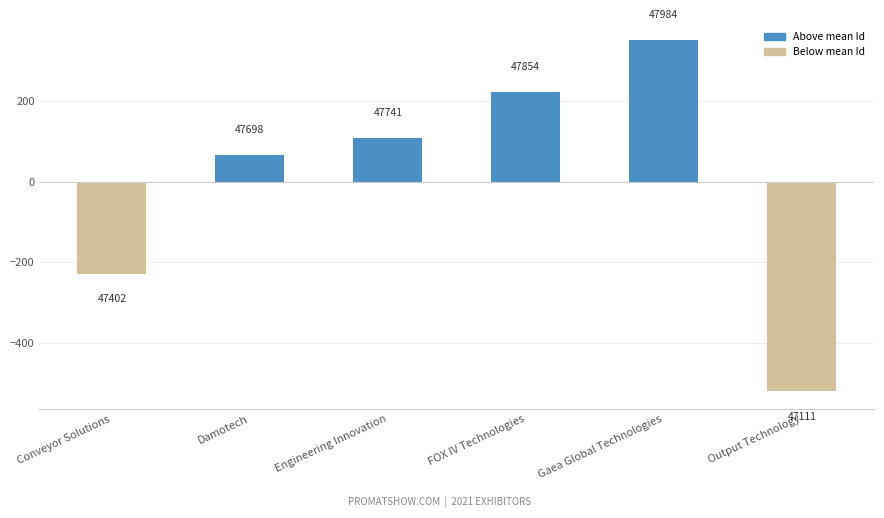

Are the bars horizontal?

No